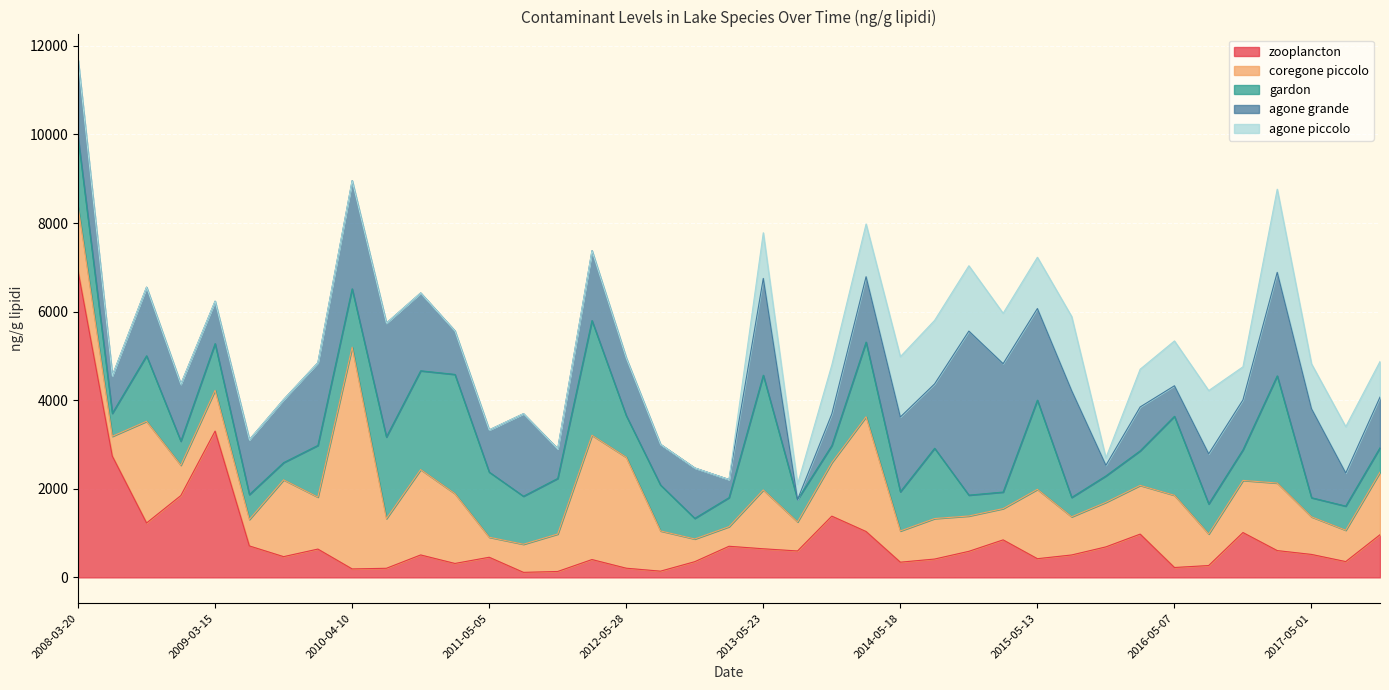

At which label does agone grande reach its minimum?

2013-08-21